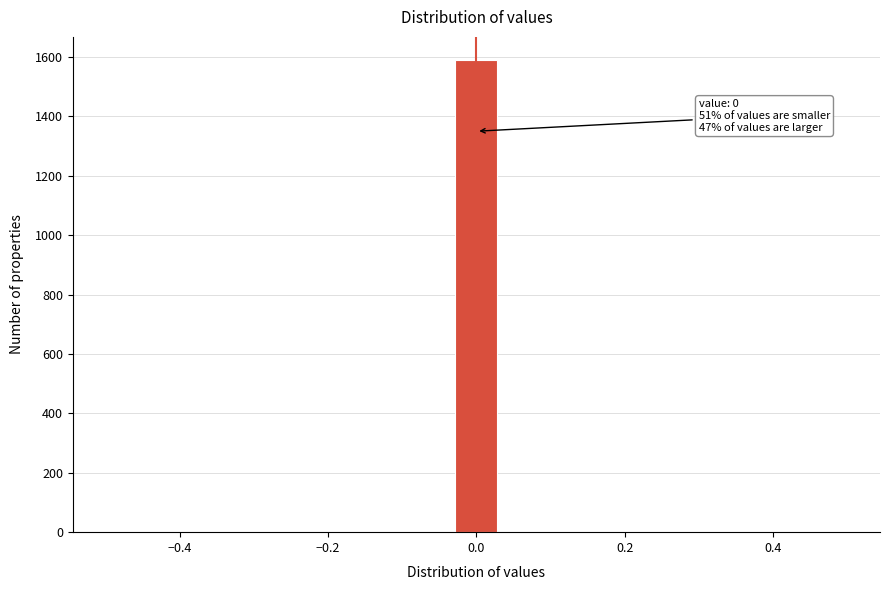

Read against the x-axis, roughly where is the centre of the tallest bar?

0.00